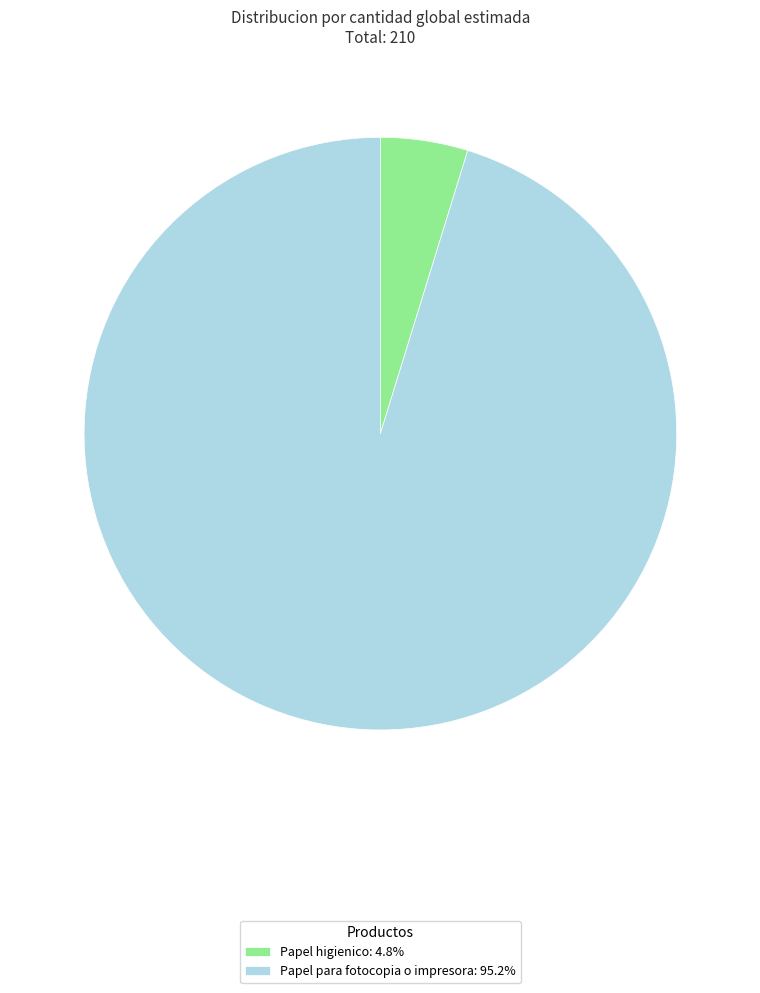

How many slices are in this pie chart?

2